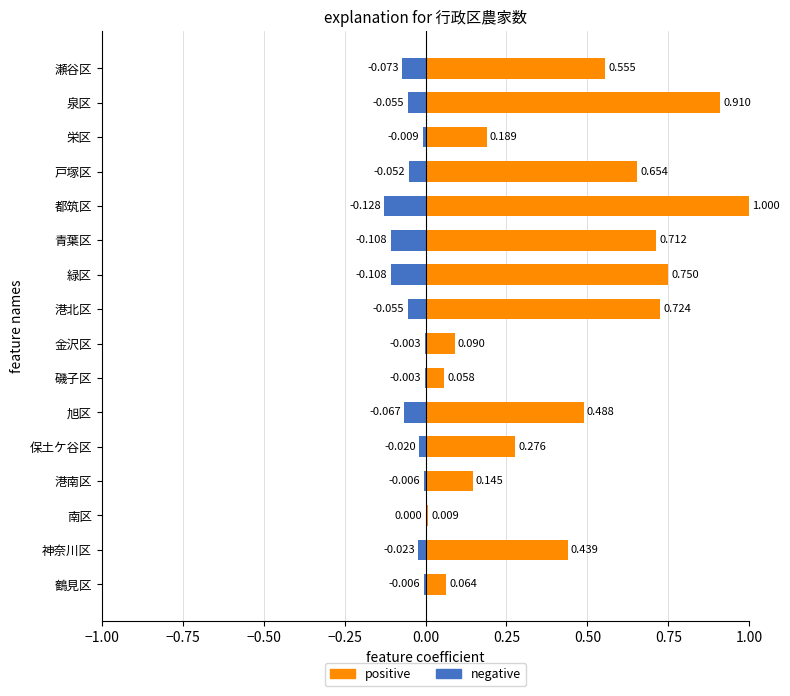

At how many categories does at least one series exceed 0?

16